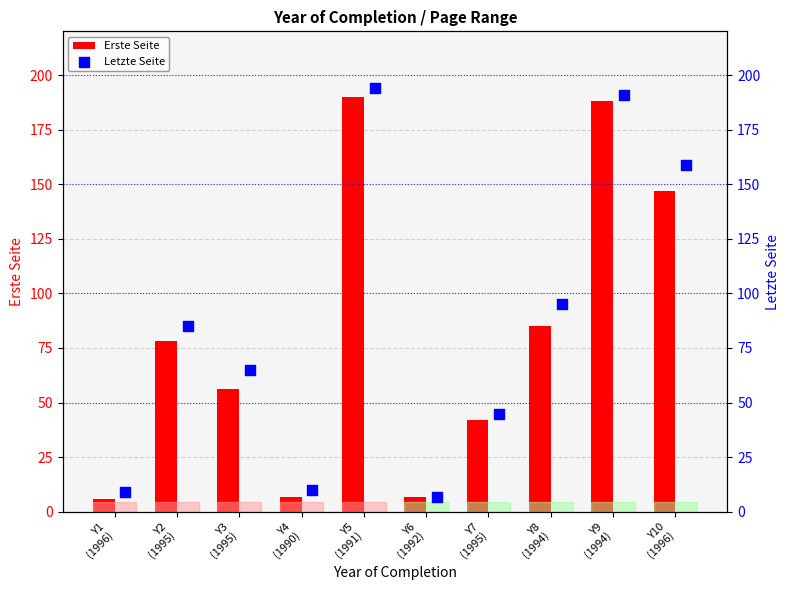

Which series reaches the minimum Y coordinate?

Erste Seite